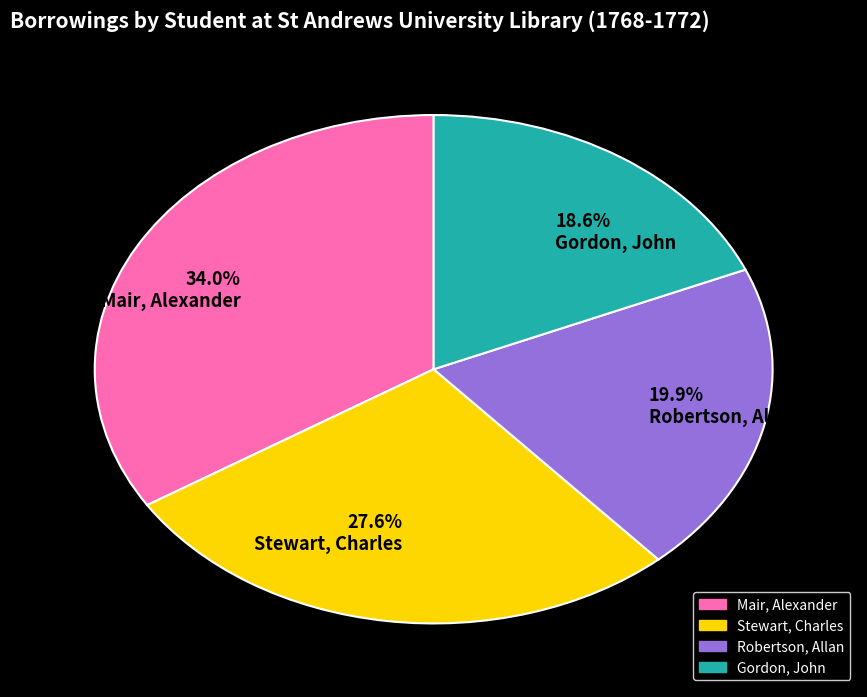

Is 34.0% Mair, Alexander the majority of the pie?

No